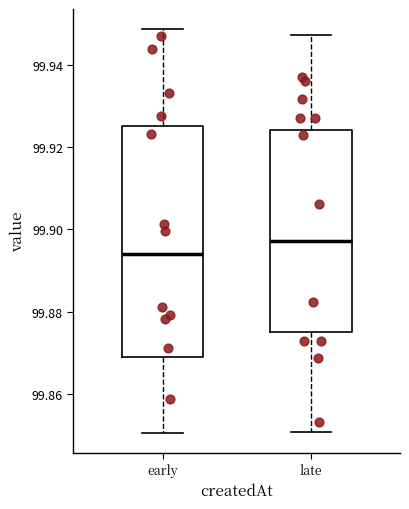

Reading left to right, read every box against the y-axis: the position of its median line, the range the box covers, and the ends of its whiskers. The values are not printed on the chart, so give them approximately, as read against the axis.

early: median 99.894, box 99.870 to 99.926, whiskers 99.850 to 99.948
late: median 99.898, box 99.876 to 99.924, whiskers 99.850 to 99.948